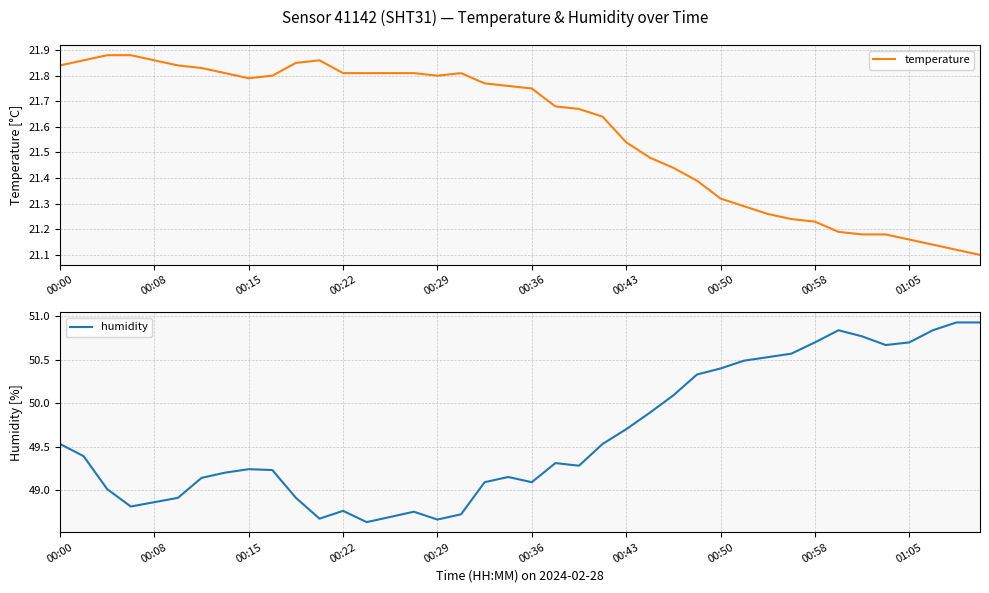

What is the average value of the humidity series?

49.6